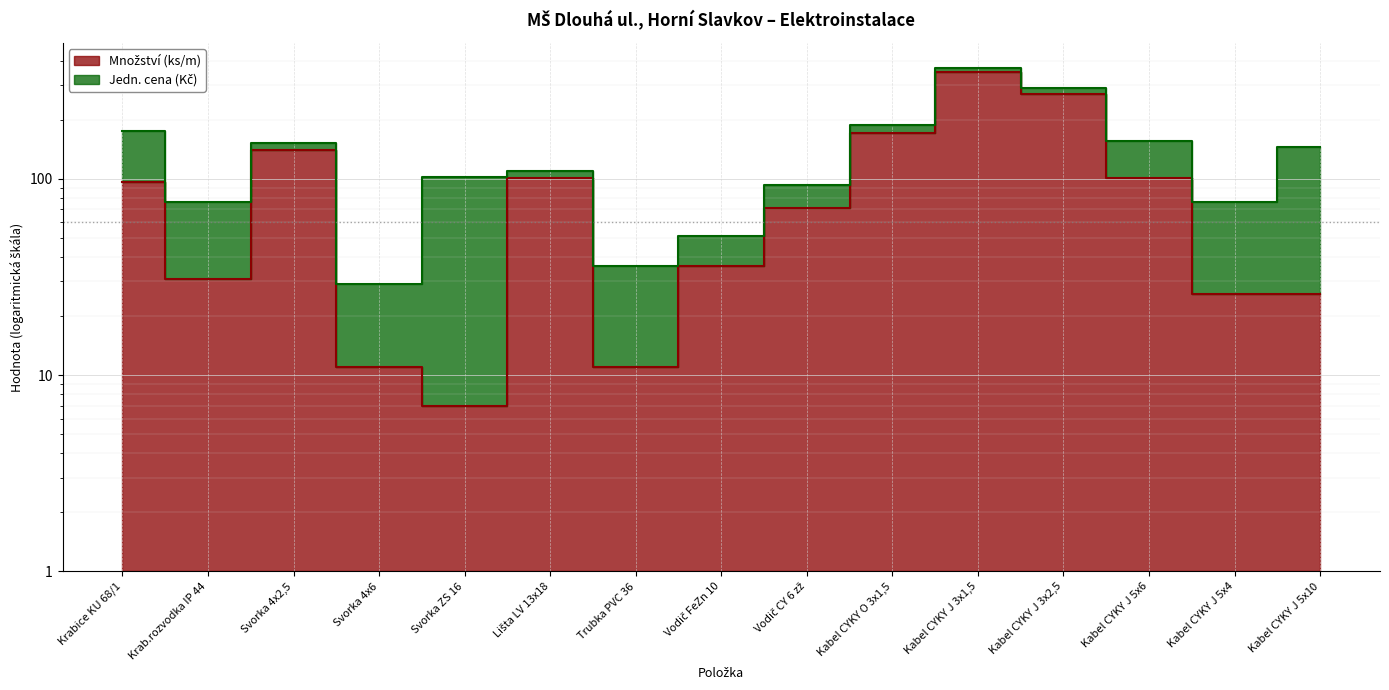

What is the change in value from Svorka 4x2,5 to Kabel CYKY J 5x6?

-40